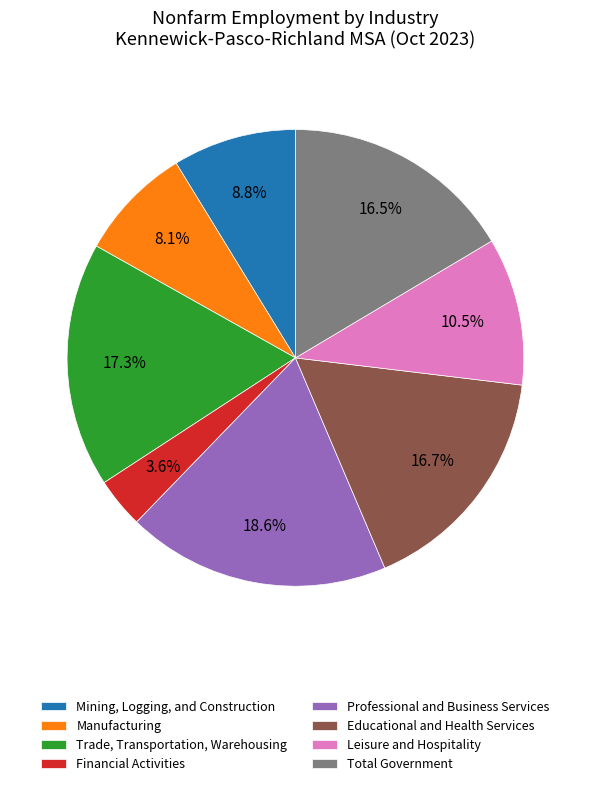

Count the number of slices in the pie.

8